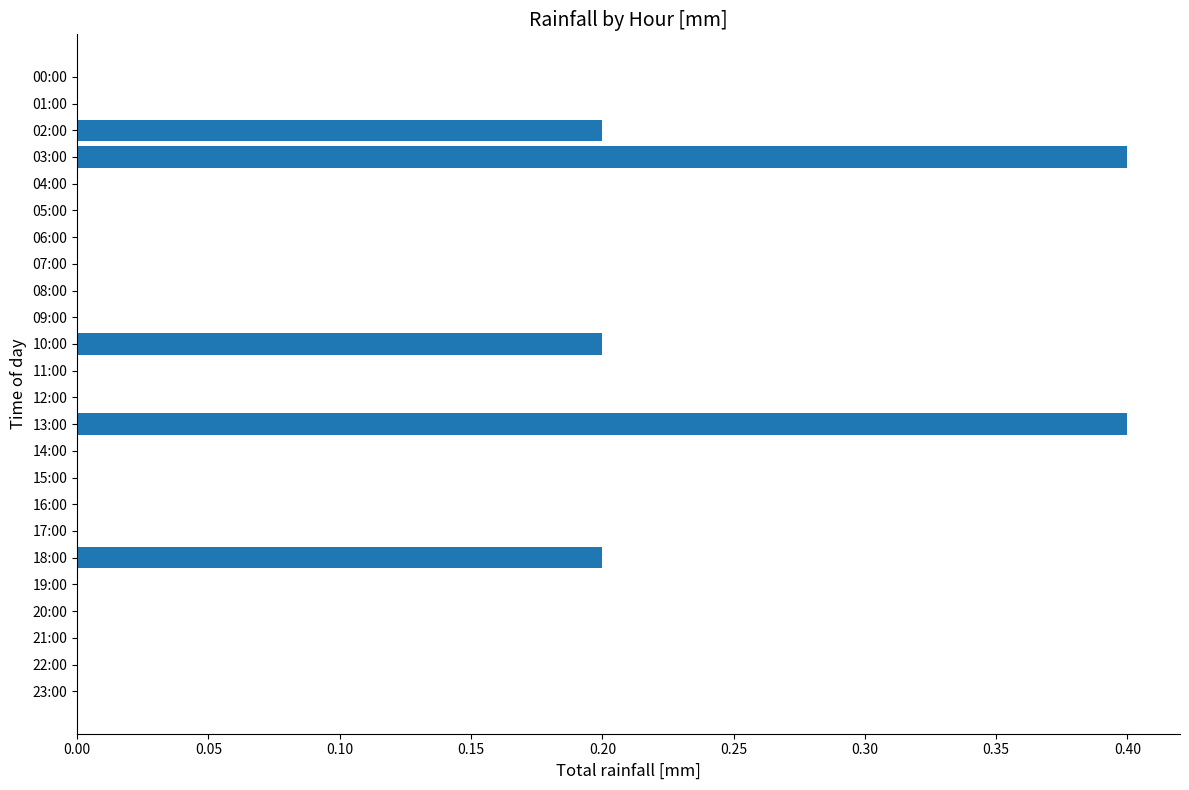

Are the bars horizontal?

Yes